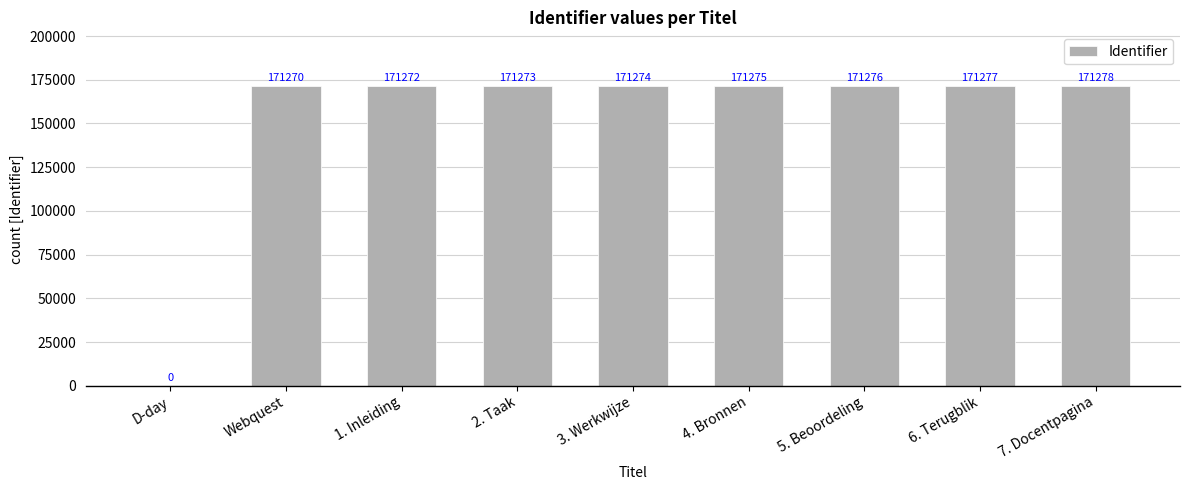

How many positive values are there?

8